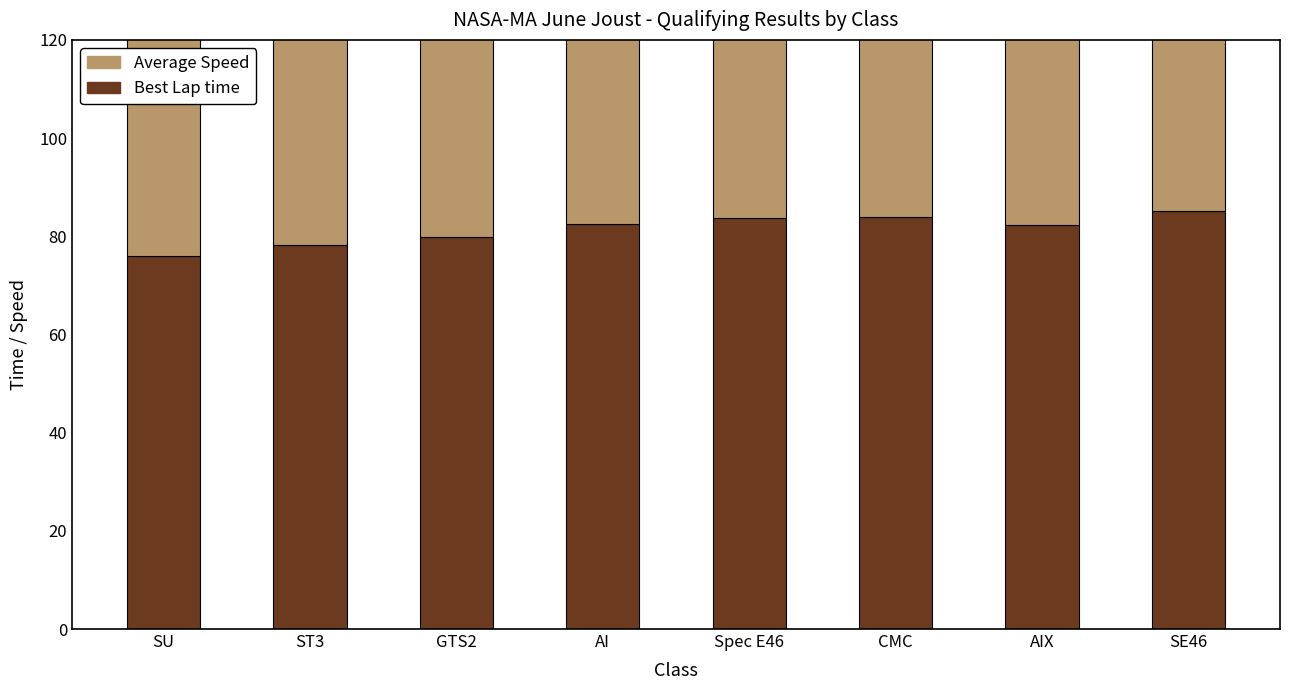

Rank the categories by Average Speed value from lowest to highest.

CMC, Spec E46, SE46, AI, AIX, GTS2, SU, ST3